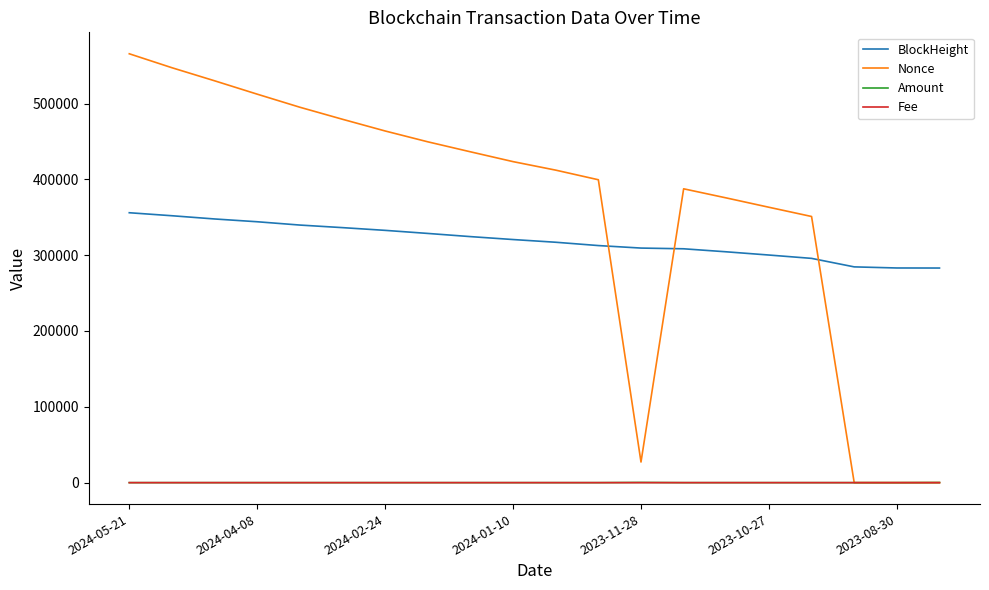

Which series ends up on top after the final intersection of BlockHeight and Nonce?

BlockHeight